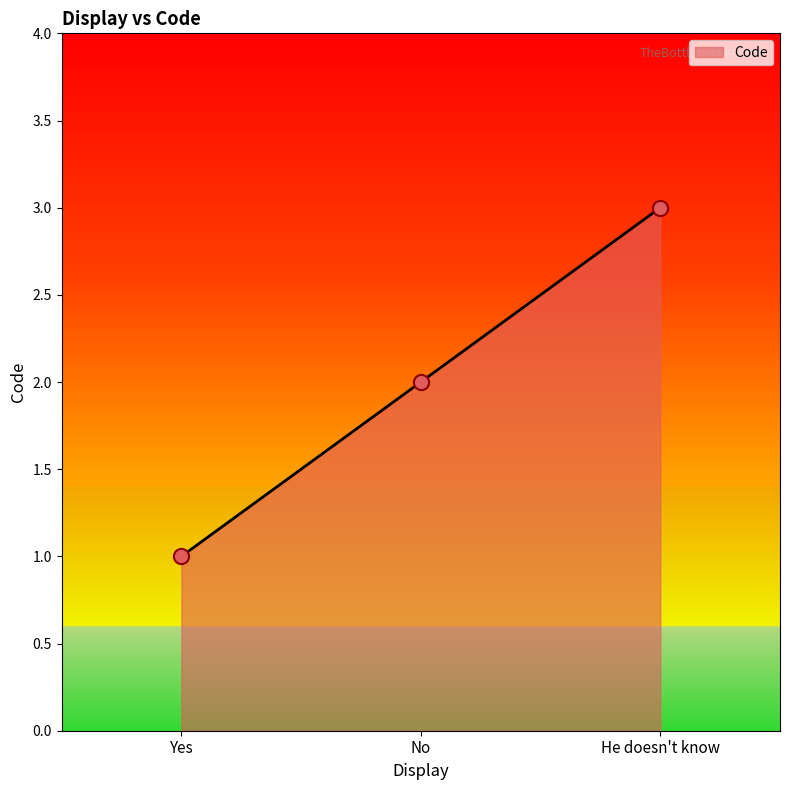

What is the ratio of the value at Yes to the value at He doesn't know?

0.3